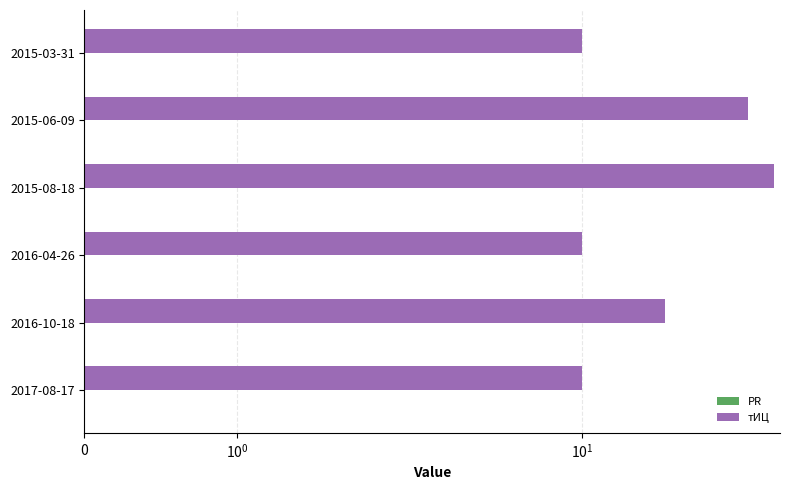

What is the average value of the PR series?

0.3